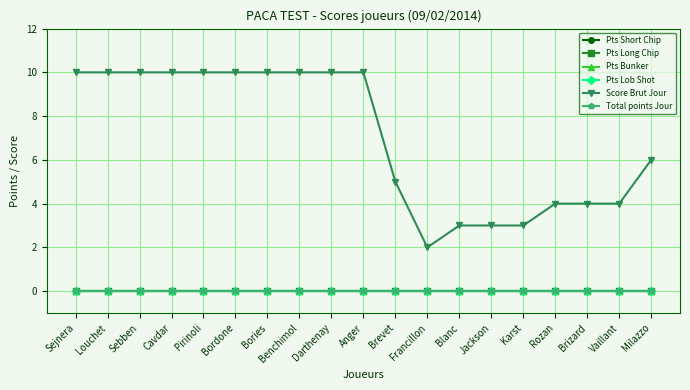

What is the maximum value shown in the chart?

10